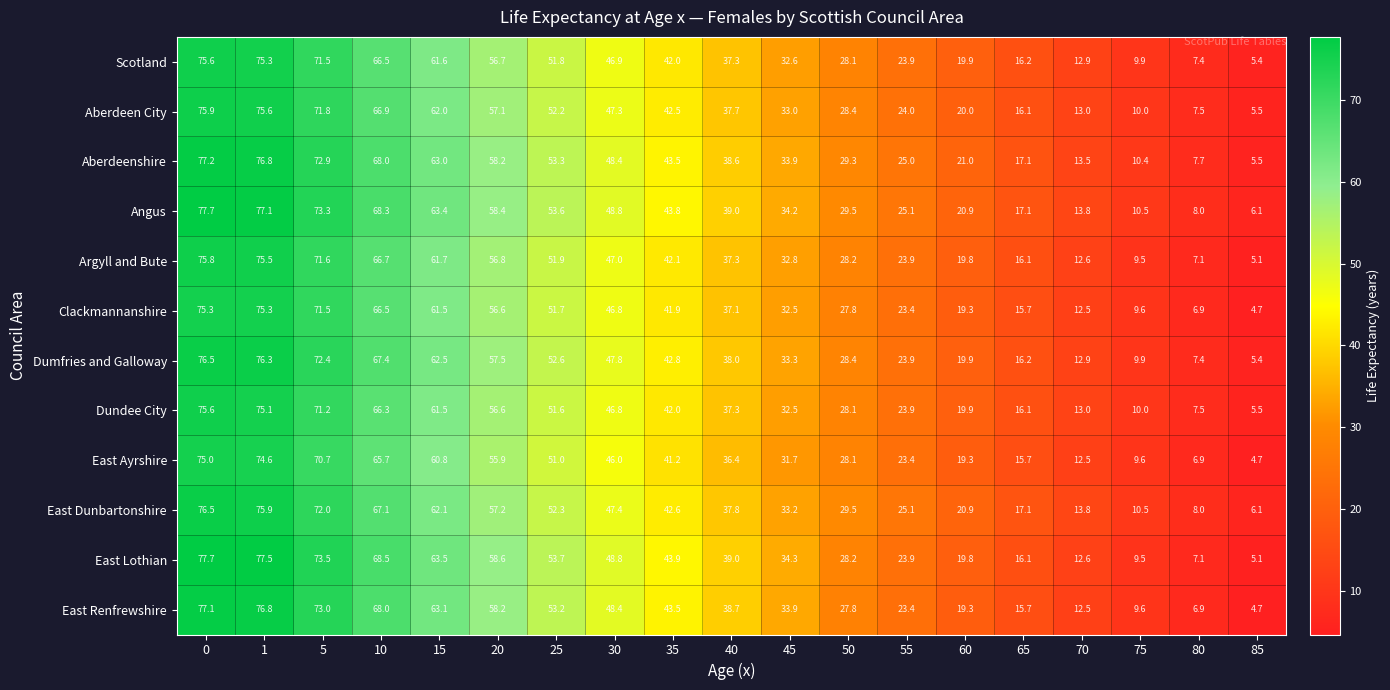

Is it true that Argyll and Bute equals 12.6 at 70?

True